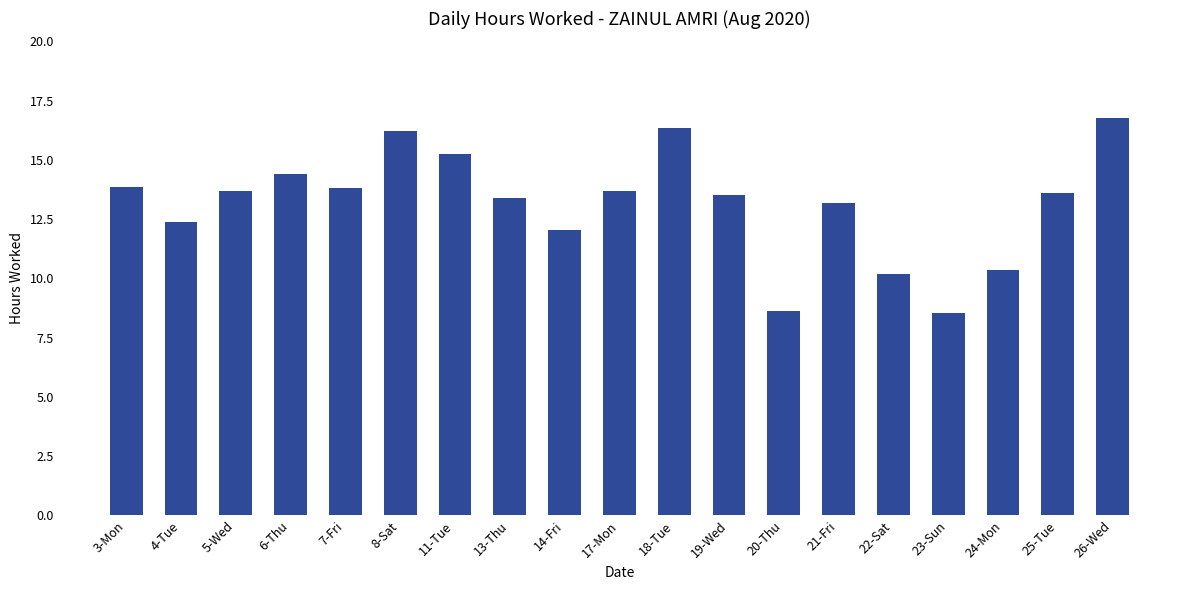

What is the change in value from 19-Wed to 26-Wed?

+3.3